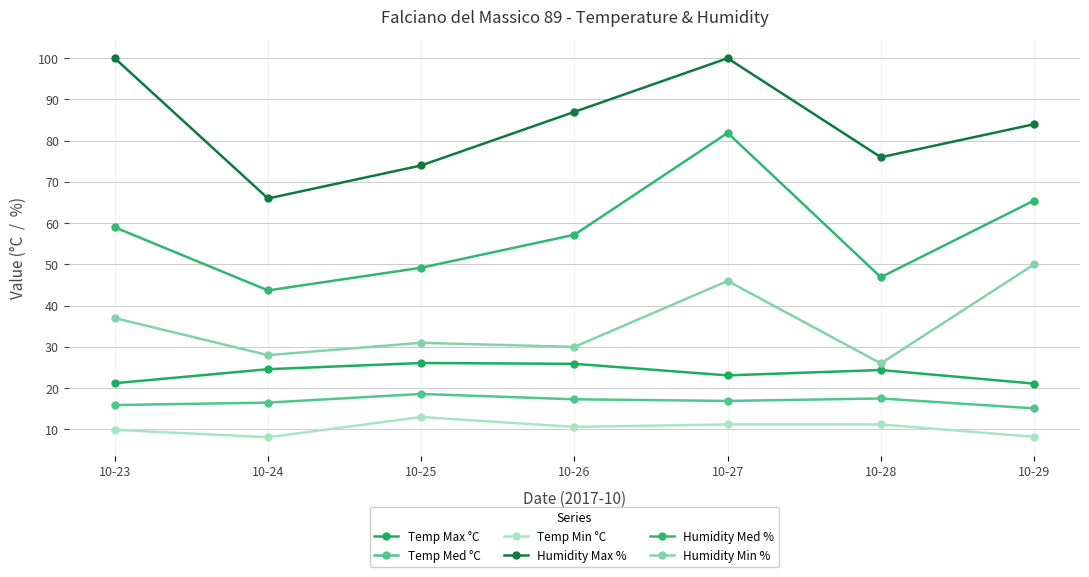

Rank the categories by Humidity Med % value from highest to lowest.

10-27, 10-29, 10-23, 10-26, 10-25, 10-28, 10-24